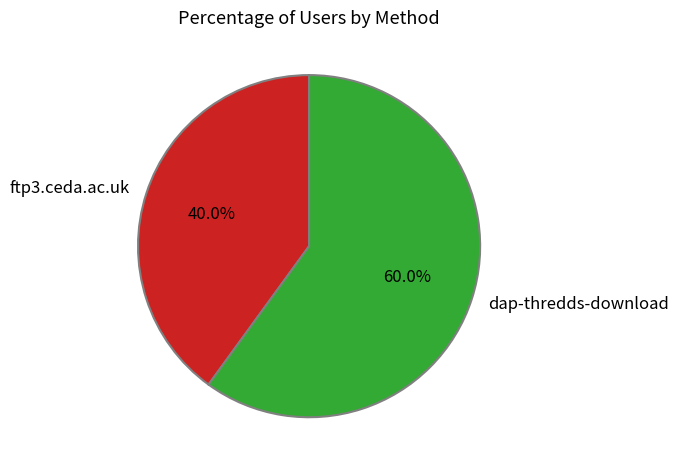

To the nearest percent, what portion does dap-thredds-download represent?

60%